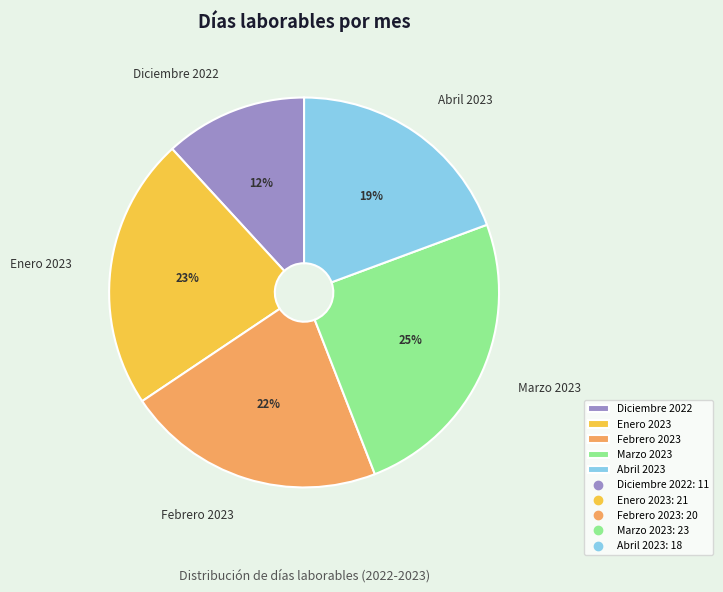

Is the sum of Enero 2023 and Marzo 2023 greater than half?

No